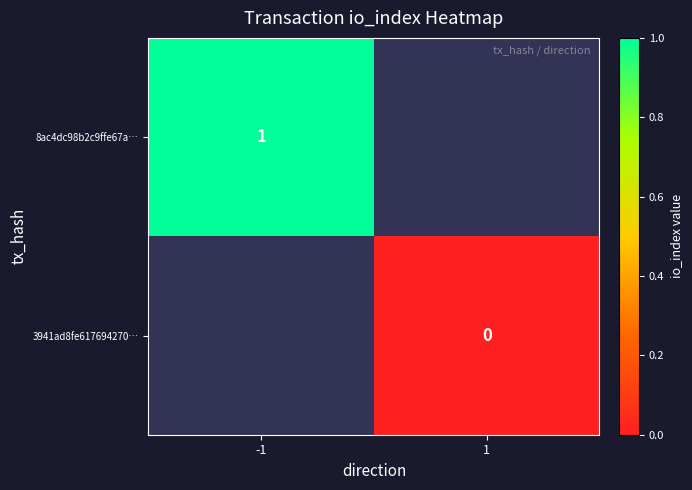

How many series are shown in this chart?

2